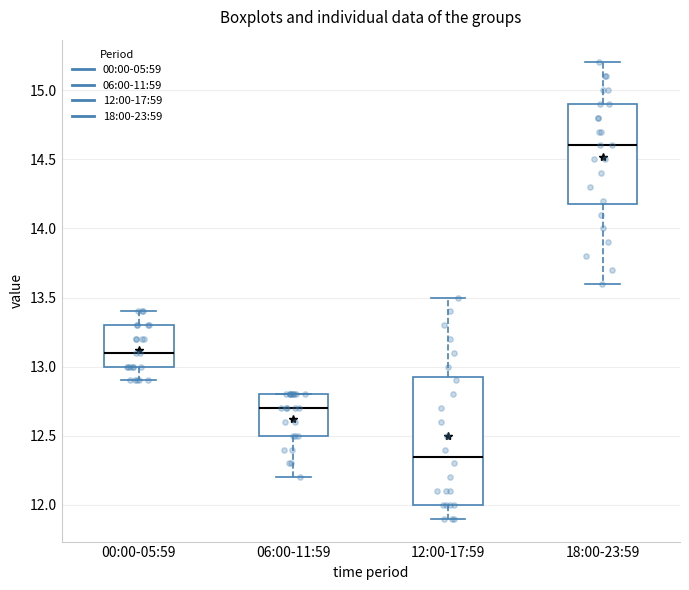

Which box's median line is the highest?

18:00-23:59